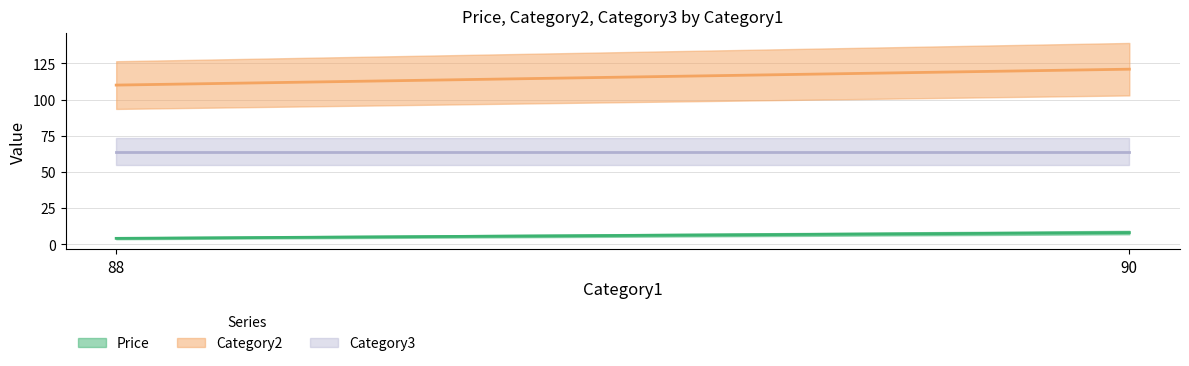

What is the minimum value for Category2?

110.0